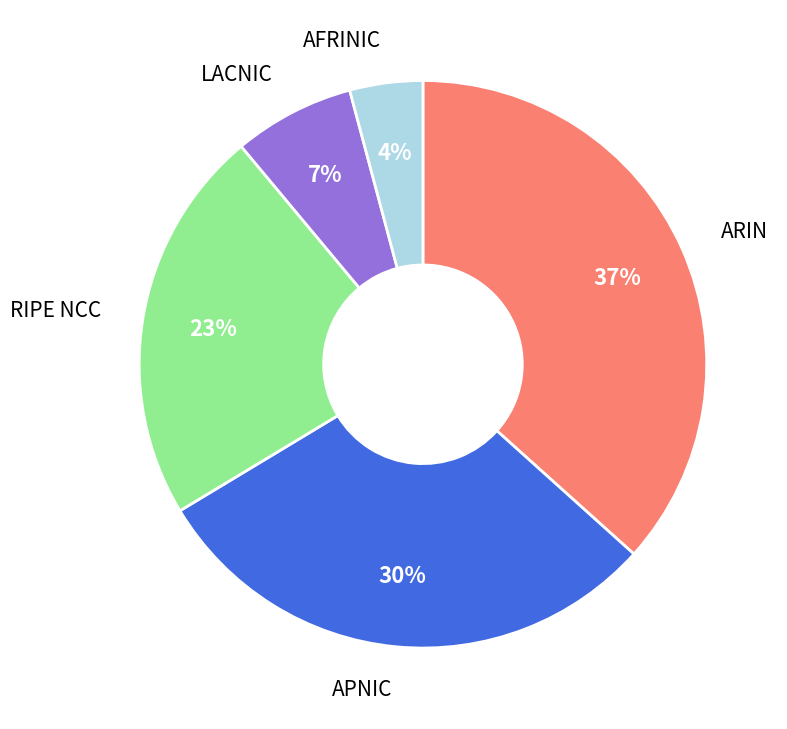

Does any single category account for the majority?

No